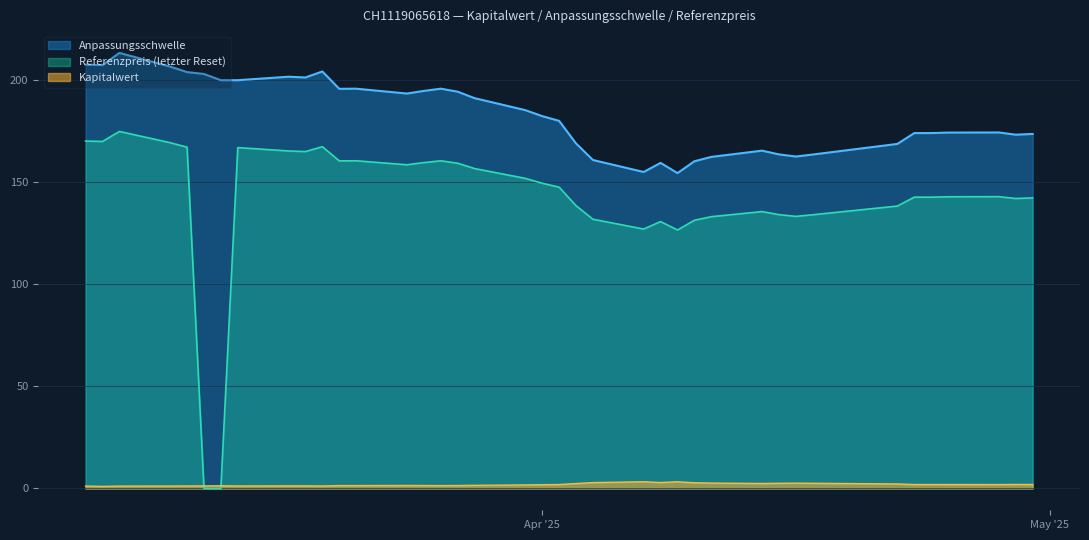

How many interior local valleys does the Anpassungsschwelle series have?

8